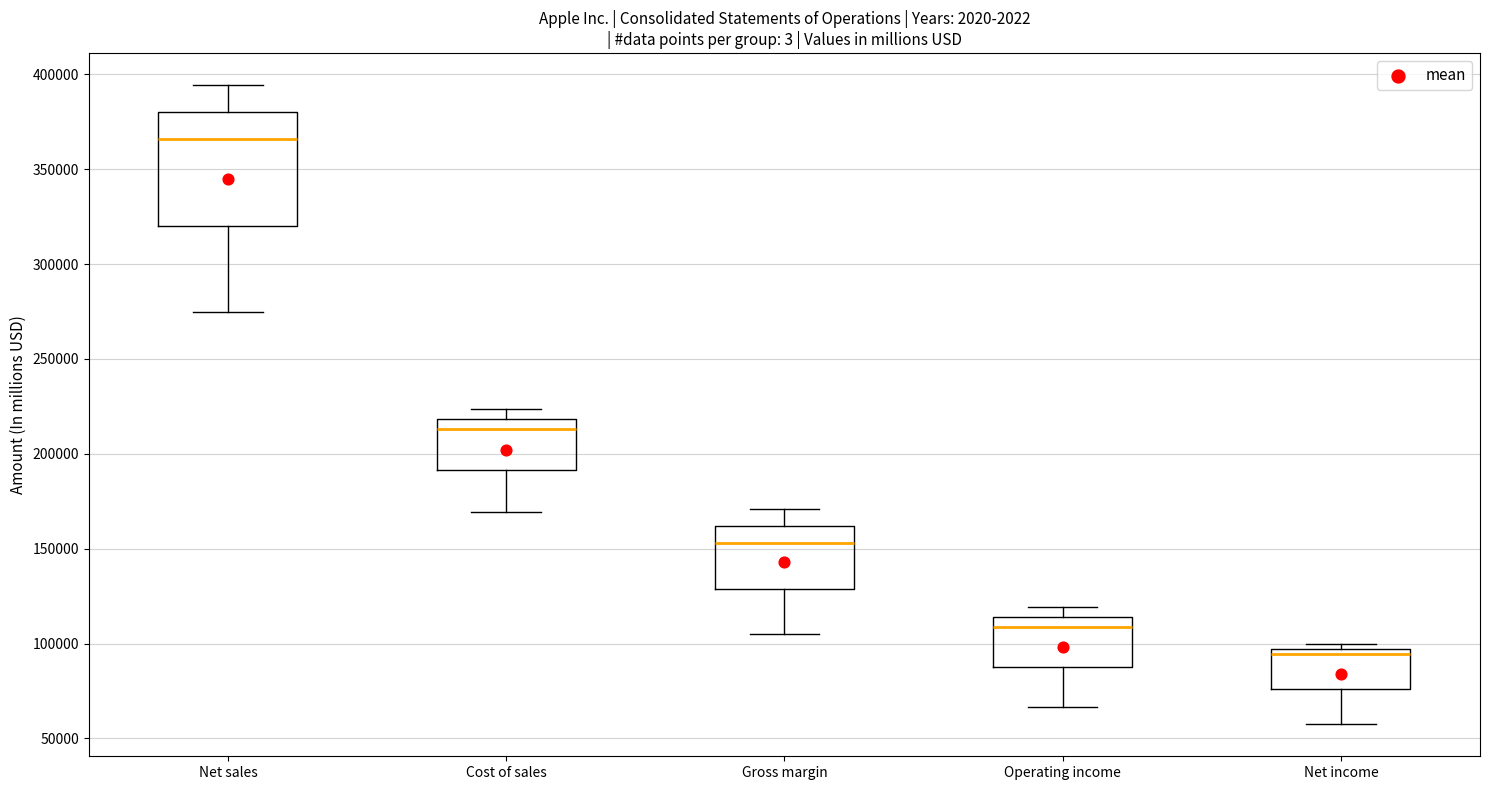

Comparing the boxes themselves (not the whiskers), which one is the tallest?

Net sales